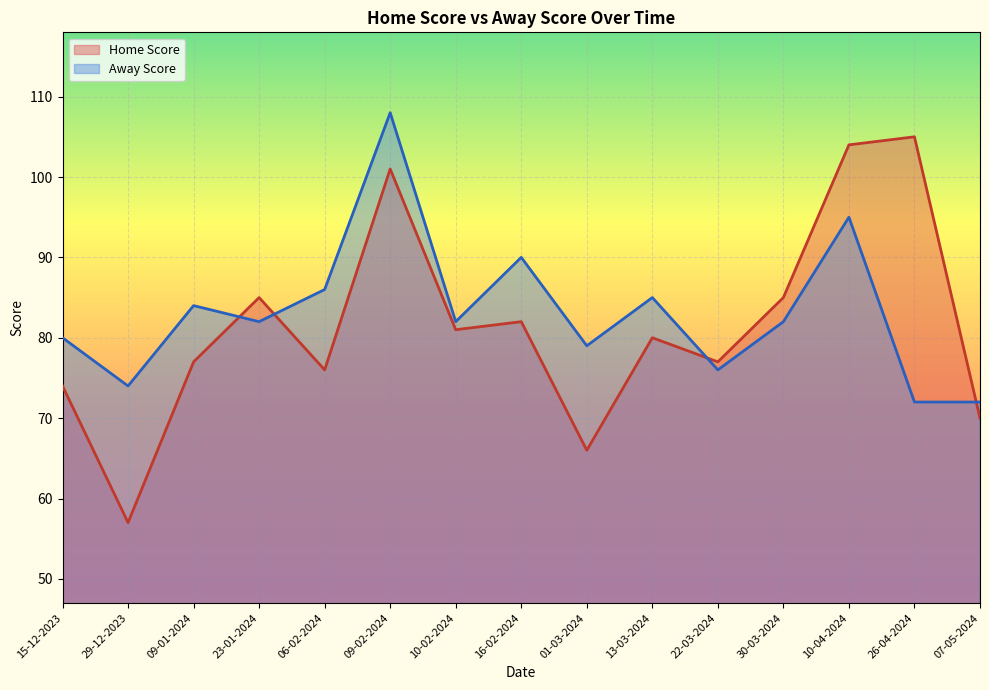

What is the sum of all Home Score values?

1220